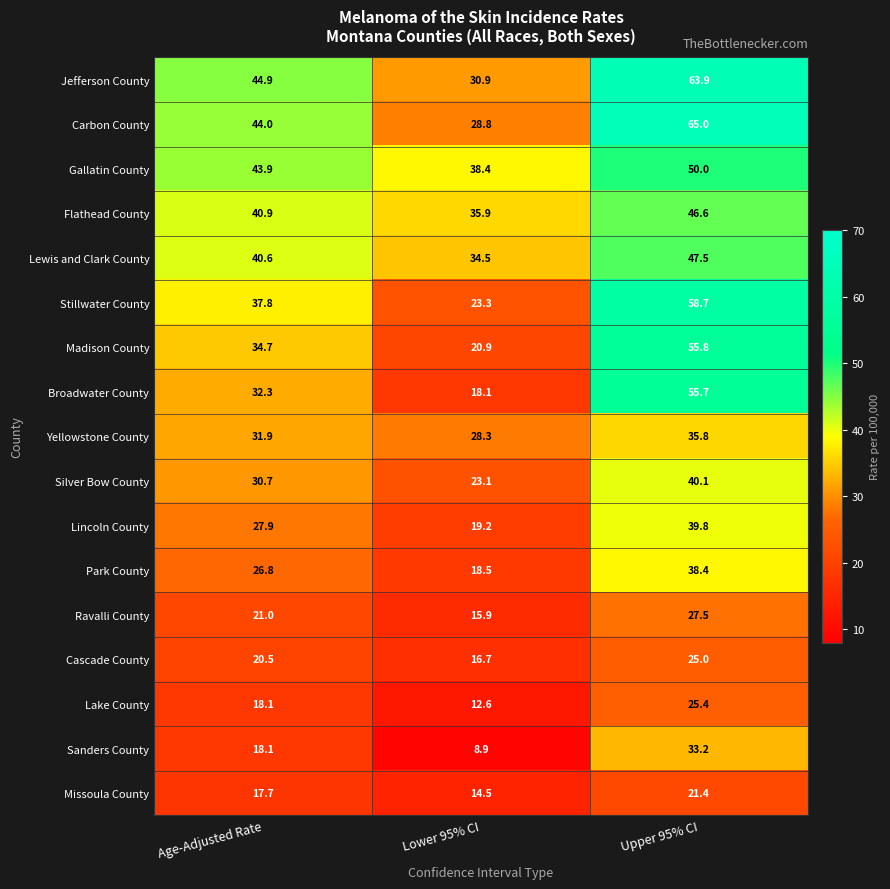

At which label is Lewis and Clark County closest to 41?

Age-Adjusted Rate